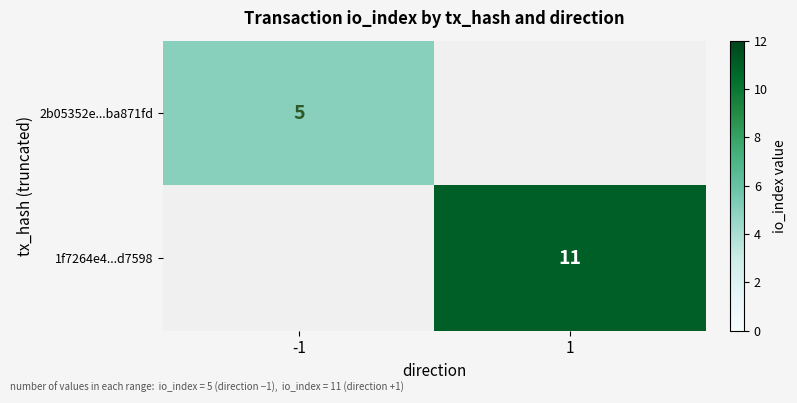

The 2b05352e...ba871fd series shows 3 at -1. True or false?

False